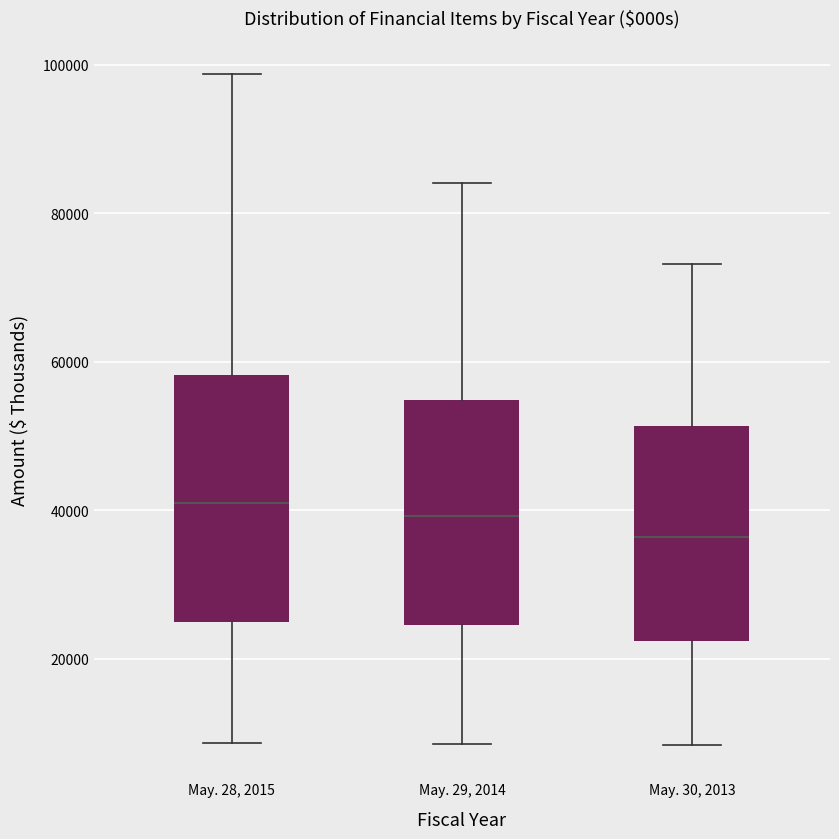

Reading left to right, transcribe this box plot: for each box, give where its median line is, the range the box spans, and where its two whiskers end, as read against the y-axis. The values are not printed on the chart, so give them approximately, as read against the axis.

May. 28, 2015: median 40000, box 24000 to 58000, whiskers 8000 to 98000
May. 29, 2014: median 40000, box 24000 to 54000, whiskers 8000 to 84000
May. 30, 2013: median 36000, box 22000 to 52000, whiskers 8000 to 74000